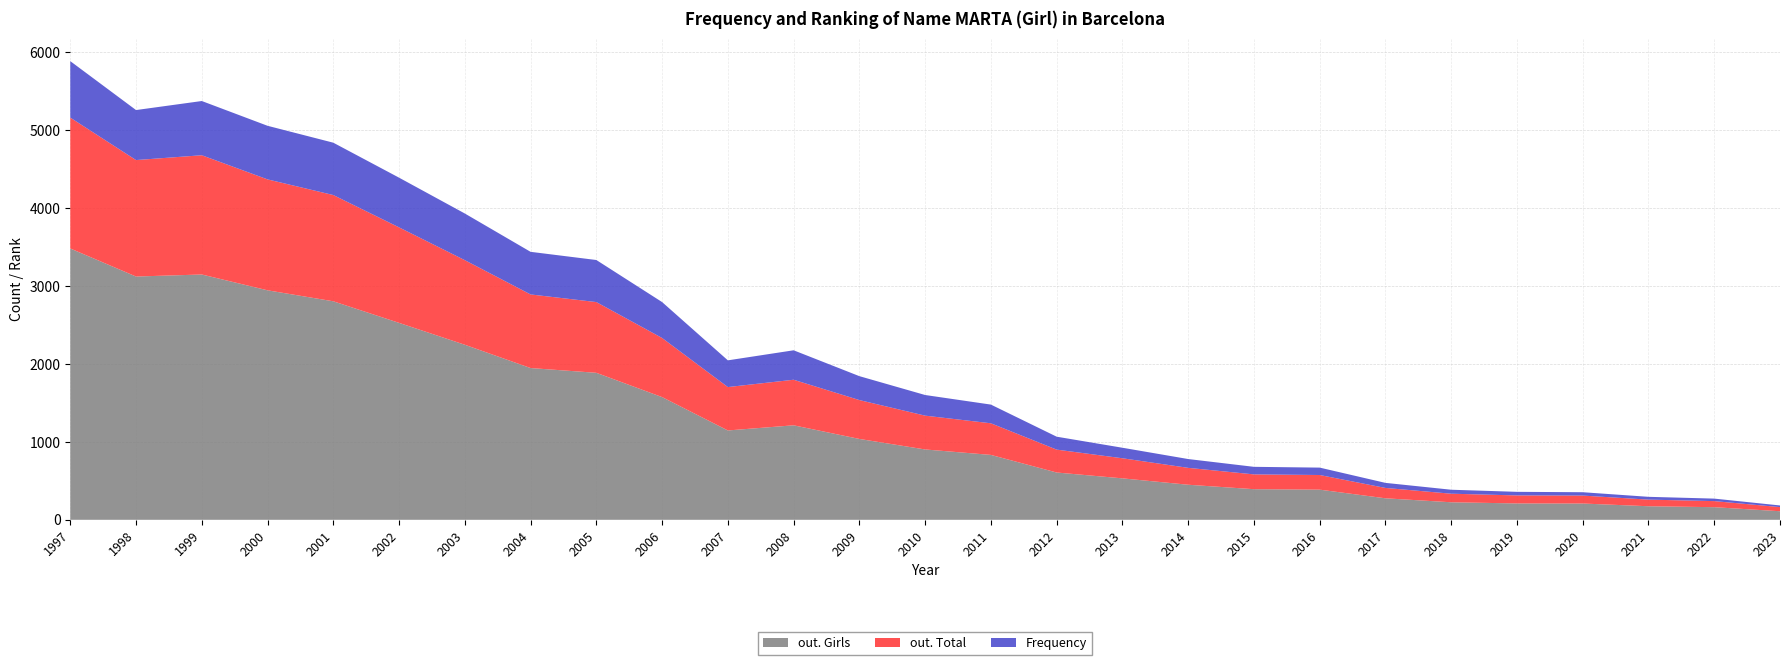

Reading left to right, what are all the values shown in this chart?

out. Girls: 3483	3123	3149	2946	2805	2528	2247	1948	1887	1575	1147	1213	1038	903	833	607	532	450	393	387	276	225	210	209	174	162	110
out. Total: 1680	1495	1531	1424	1364	1226	1086	945	908	759	557	585	499	434	406	294	258	217	190	188	133	110	103	102	85	78	53
Frequency: 725	642	696	688	672	638	599	547	540	461	343	378	307	265	240	166	135	113	97	95	65	51	46	43	36	32	21